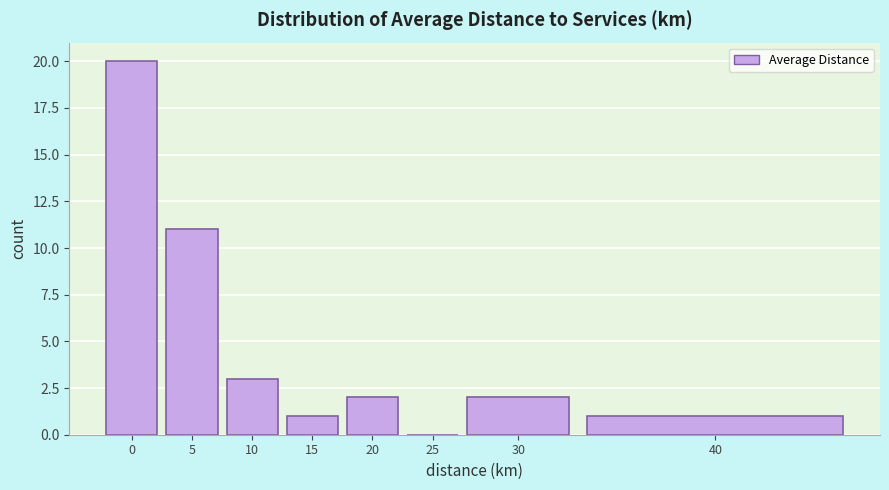

Reading right to left, extract all data points from this chart.

40=1	30=2	25=0	20=2	15=1	10=3	5=11	0=20